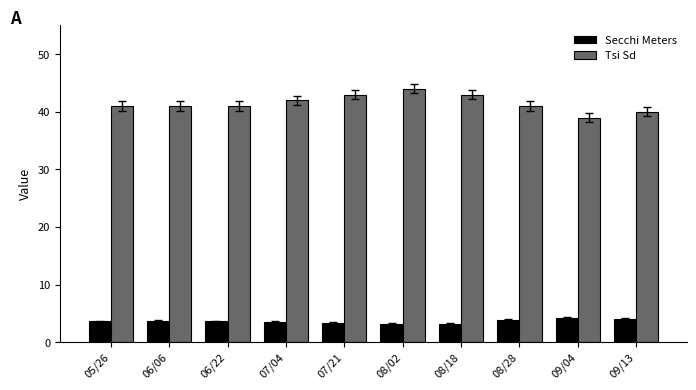

How many series are shown in this chart?

2